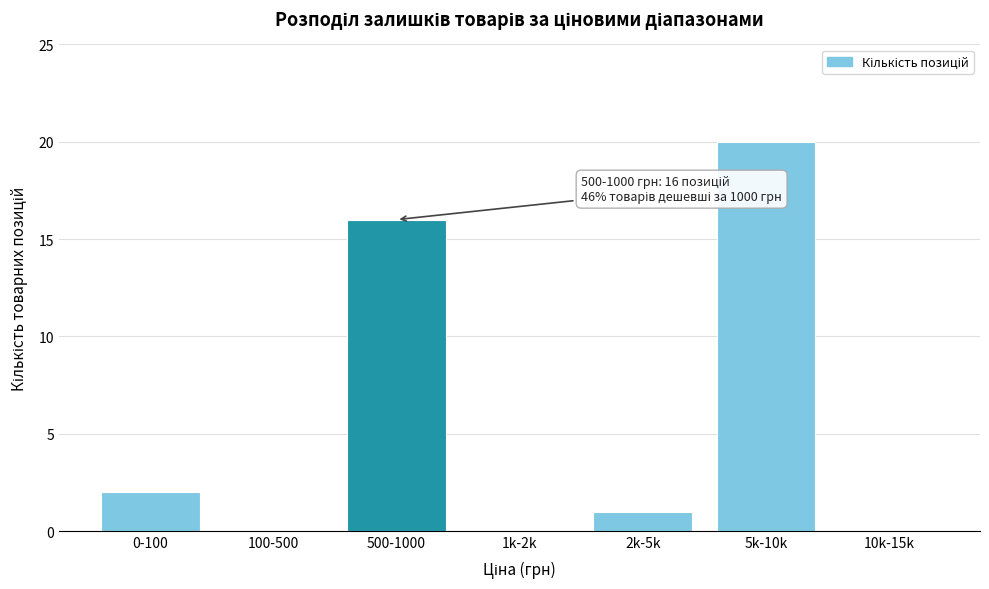

Reading left to right, extract all data points from this chart.

0-100=2	100-500=0	500-1000=16	1k-2k=0	2k-5k=1	5k-10k=20	10k-15k=0